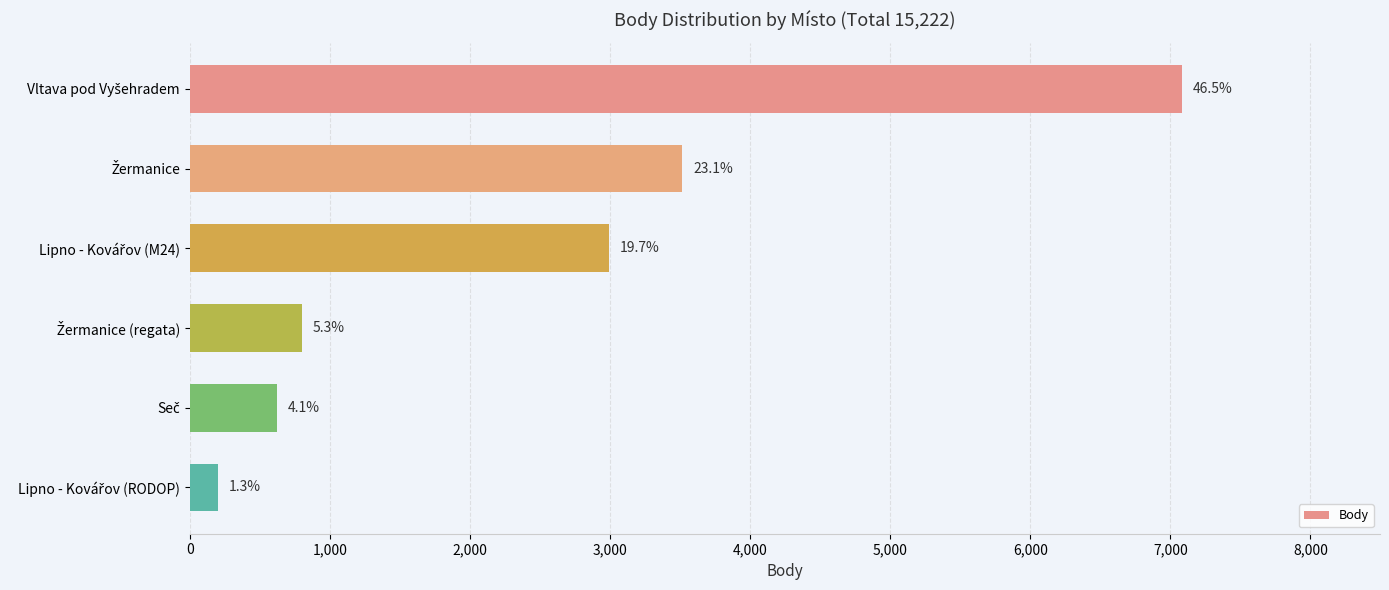

What is the maximum value shown in the chart?

7081